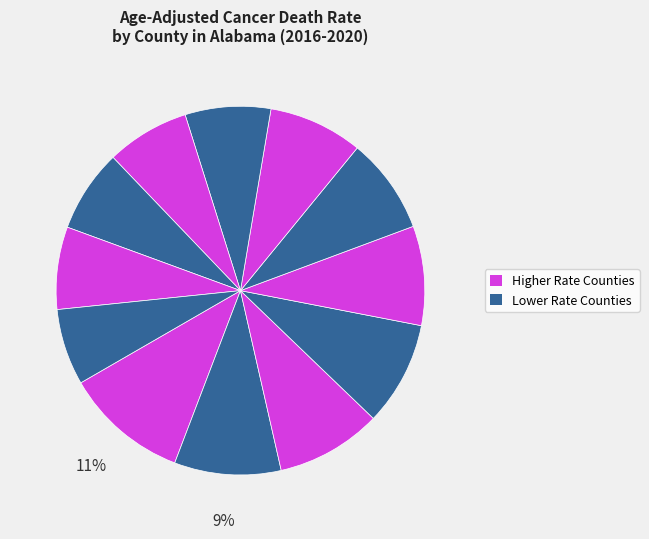

To the nearest percent, what is the difference between the largest and smallest slice percentages?

4%